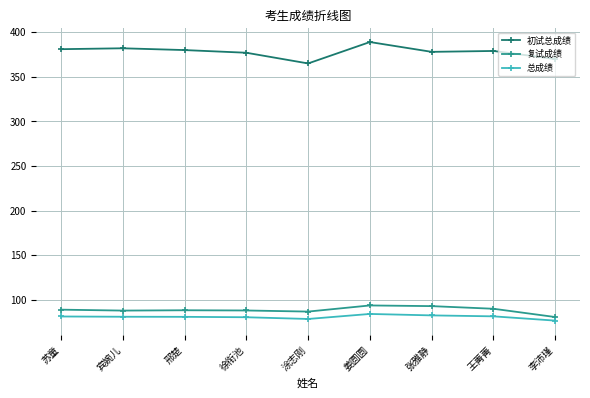

At which category is the sum across all series the highest?

姜圆圆